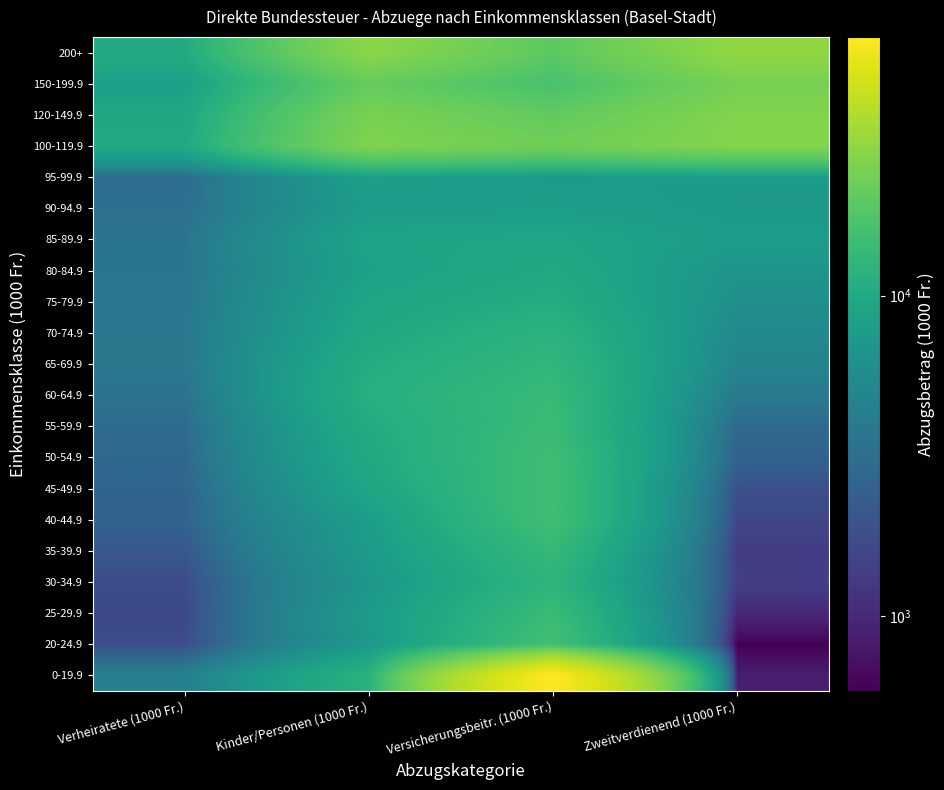

Reading left to right, what are all the values shown in this chart?

0-19.9: Verheiratete (1000 Fr.)=4417.4	Kinder/Personen (1000 Fr.)=11862.5	Versicherungsbeitr. (1000 Fr.)=64192.0	Zweitverdienend (1000 Fr.)=861.6
20-24.9: Verheiratete (1000 Fr.)=1721.2	Kinder/Personen (1000 Fr.)=7319.0	Versicherungsbeitr. (1000 Fr.)=15637.3	Zweitverdienend (1000 Fr.)=583.1
25-29.9: Verheiratete (1000 Fr.)=1638.0	Kinder/Personen (1000 Fr.)=7501.0	Versicherungsbeitr. (1000 Fr.)=14126.8	Zweitverdienend (1000 Fr.)=977.6
30-34.9: Verheiratete (1000 Fr.)=1713.4	Kinder/Personen (1000 Fr.)=7020.0	Versicherungsbeitr. (1000 Fr.)=12532.2	Zweitverdienend (1000 Fr.)=1410.1
35-39.9: Verheiratete (1000 Fr.)=2119.0	Kinder/Personen (1000 Fr.)=7585.5	Versicherungsbeitr. (1000 Fr.)=13468.3	Zweitverdienend (1000 Fr.)=1337.9
40-44.9: Verheiratete (1000 Fr.)=2579.2	Kinder/Personen (1000 Fr.)=7975.5	Versicherungsbeitr. (1000 Fr.)=15219.0	Zweitverdienend (1000 Fr.)=1572.0
45-49.9: Verheiratete (1000 Fr.)=2636.4	Kinder/Personen (1000 Fr.)=9288.5	Versicherungsbeitr. (1000 Fr.)=15085.1	Zweitverdienend (1000 Fr.)=1841.3
50-54.9: Verheiratete (1000 Fr.)=2880.8	Kinder/Personen (1000 Fr.)=9945.0	Versicherungsbeitr. (1000 Fr.)=14910.3	Zweitverdienend (1000 Fr.)=2535.4
55-59.9: Verheiratete (1000 Fr.)=3039.4	Kinder/Personen (1000 Fr.)=10426.0	Versicherungsbeitr. (1000 Fr.)=14196.3	Zweitverdienend (1000 Fr.)=2897.5
60-64.9: Verheiratete (1000 Fr.)=3468.4	Kinder/Personen (1000 Fr.)=11180.0	Versicherungsbeitr. (1000 Fr.)=13837.6	Zweitverdienend (1000 Fr.)=3952.4
65-69.9: Verheiratete (1000 Fr.)=3806.4	Kinder/Personen (1000 Fr.)=10653.5	Versicherungsbeitr. (1000 Fr.)=13003.2	Zweitverdienend (1000 Fr.)=4895.8
70-74.9: Verheiratete (1000 Fr.)=3718.0	Kinder/Personen (1000 Fr.)=9782.5	Versicherungsbeitr. (1000 Fr.)=12090.6	Zweitverdienend (1000 Fr.)=5432.7
75-79.9: Verheiratete (1000 Fr.)=3712.8	Kinder/Personen (1000 Fr.)=9184.5	Versicherungsbeitr. (1000 Fr.)=10731.4	Zweitverdienend (1000 Fr.)=6103.2
80-84.9: Verheiratete (1000 Fr.)=3645.2	Kinder/Personen (1000 Fr.)=8541.0	Versicherungsbeitr. (1000 Fr.)=9948.0	Zweitverdienend (1000 Fr.)=6724.1
85-89.9: Verheiratete (1000 Fr.)=3606.2	Kinder/Personen (1000 Fr.)=8957.0	Versicherungsbeitr. (1000 Fr.)=9282.1	Zweitverdienend (1000 Fr.)=7757.7
90-94.9: Verheiratete (1000 Fr.)=3276.0	Kinder/Personen (1000 Fr.)=7735.0	Versicherungsbeitr. (1000 Fr.)=8069.3	Zweitverdienend (1000 Fr.)=7365.5
95-99.9: Verheiratete (1000 Fr.)=3099.2	Kinder/Personen (1000 Fr.)=8144.5	Versicherungsbeitr. (1000 Fr.)=7489.4	Zweitverdienend (1000 Fr.)=7667.9
100-119.9: Verheiratete (1000 Fr.)=10093.2	Kinder/Personen (1000 Fr.)=26065.0	Versicherungsbeitr. (1000 Fr.)=23235.5	Zweitverdienend (1000 Fr.)=26842.4
120-149.9: Verheiratete (1000 Fr.)=9583.6	Kinder/Personen (1000 Fr.)=24836.5	Versicherungsbeitr. (1000 Fr.)=20529.5	Zweitverdienend (1000 Fr.)=26520.9
150-199.9: Verheiratete (1000 Fr.)=8190.0	Kinder/Personen (1000 Fr.)=21060.0	Versicherungsbeitr. (1000 Fr.)=16548.1	Zweitverdienend (1000 Fr.)=24374.6
200+: Verheiratete (1000 Fr.)=10368.8	Kinder/Personen (1000 Fr.)=28294.5	Versicherungsbeitr. (1000 Fr.)=19642.2	Zweitverdienend (1000 Fr.)=29517.9